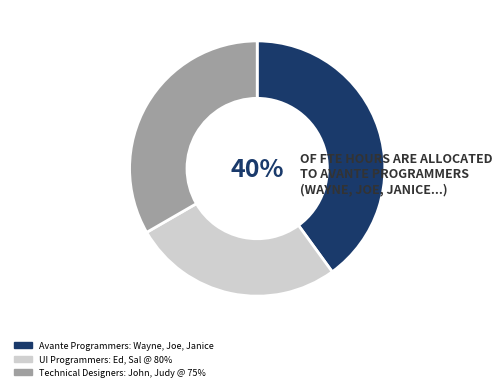

To the nearest percent, what portion does Avante Programmers: Wayne, Joe, Janice represent?

40%